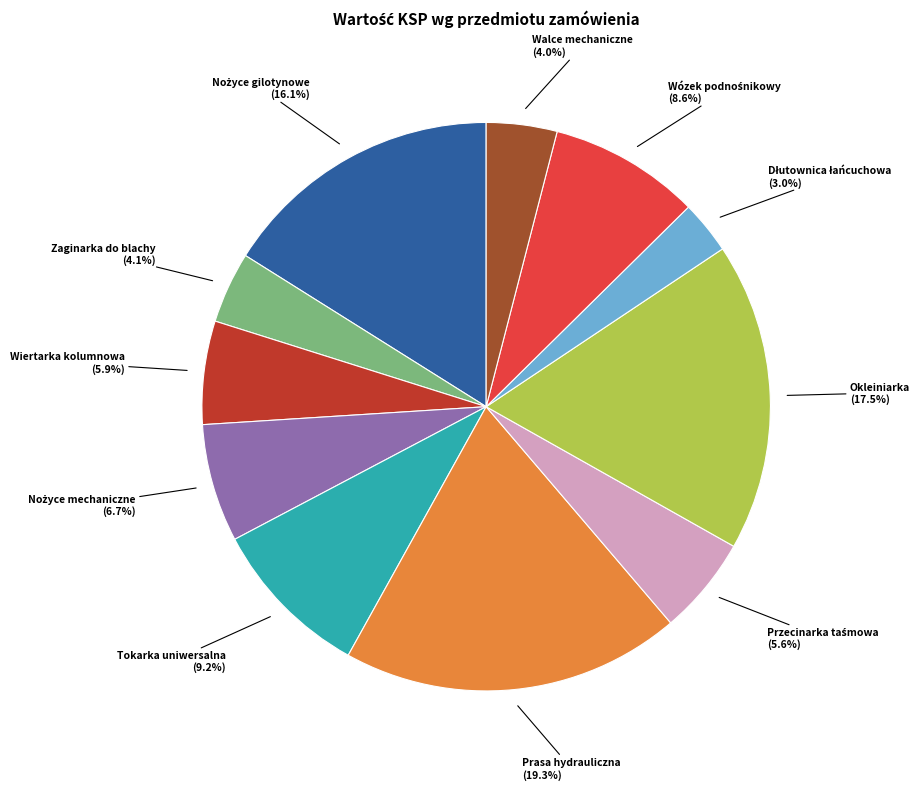

Does any single category account for the majority?

No